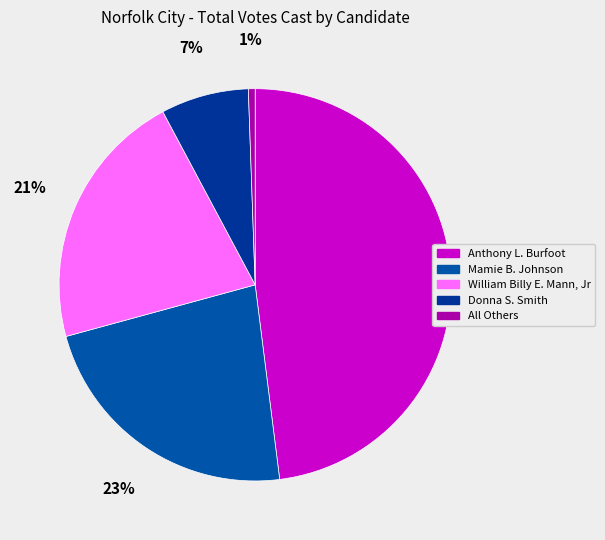

Does Mamie B. Johnson account for over 50% of the chart?

No